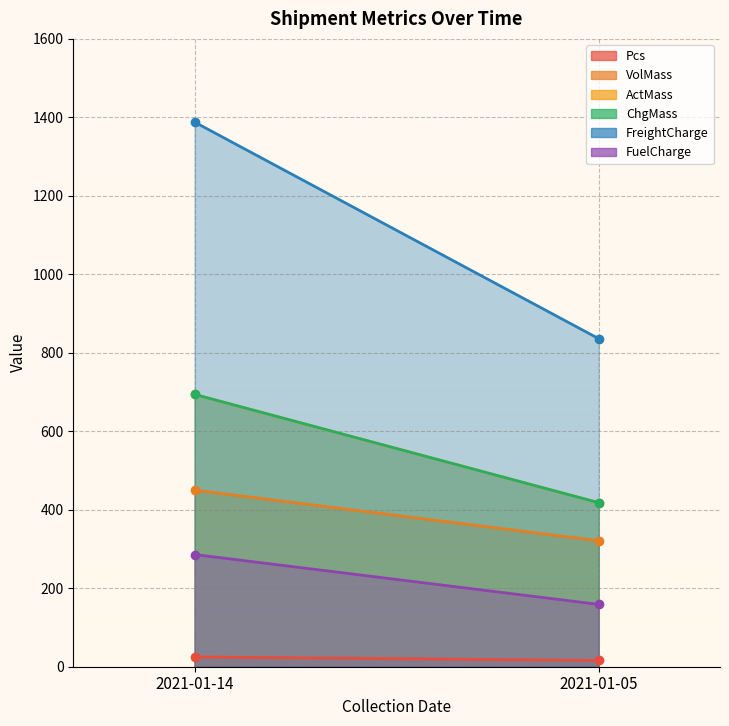

Rank the series by their maximum value, from highest to lowest.

FreightCharge, ActMass, ChgMass, VolMass, FuelCharge, Pcs